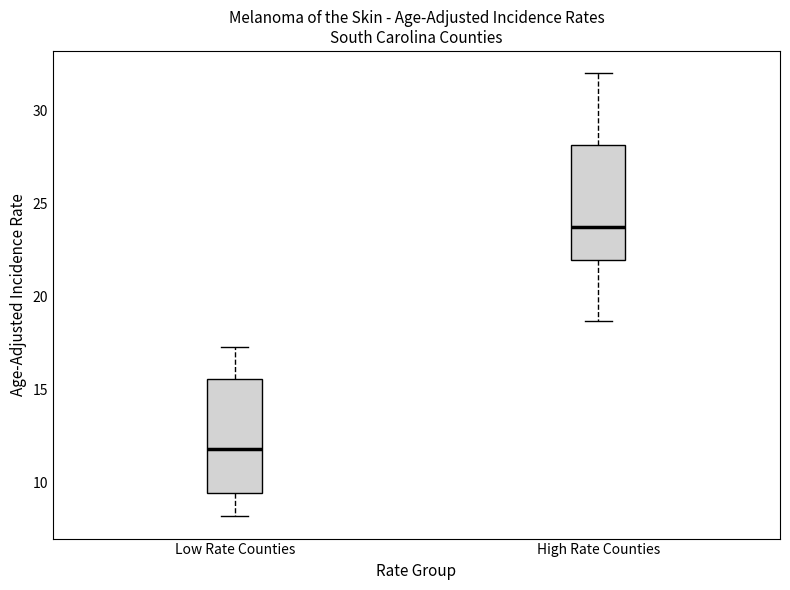

Where is the upper edge of the box for Low Rate Counties on the y-axis? The values are not printed on the chart, so give them approximately, as read against the axis.

15.5